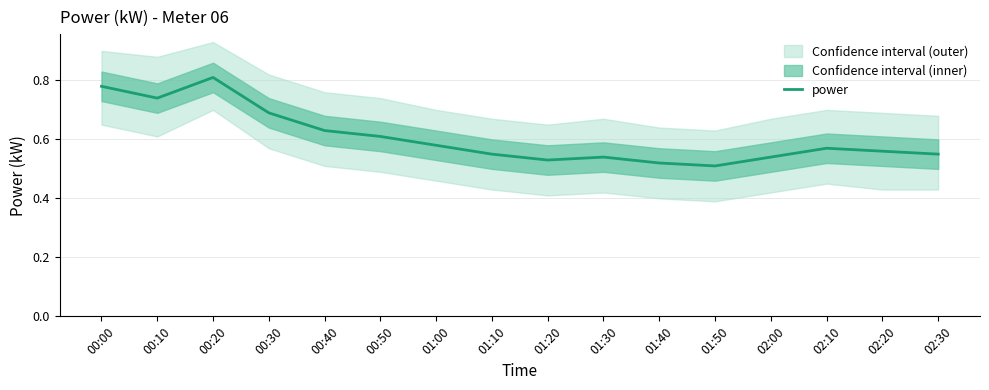

What is the sum of all values?

9.7